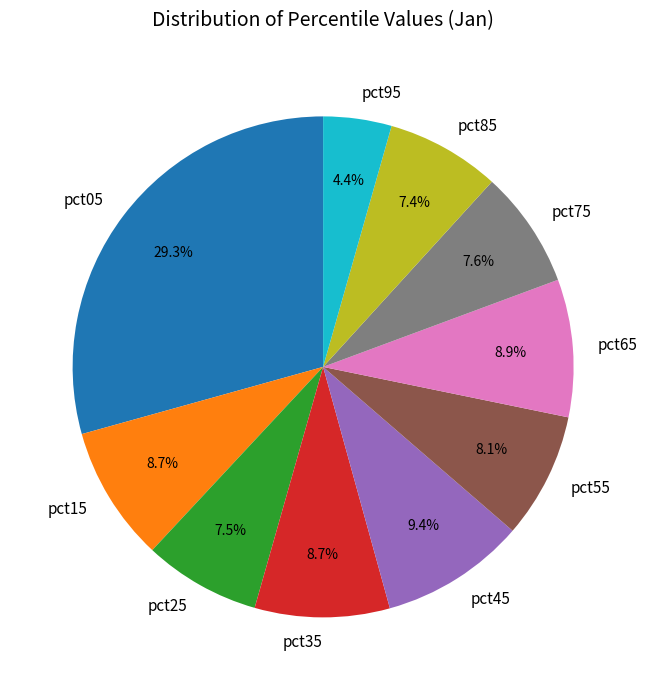

How many slices are in this pie chart?

10